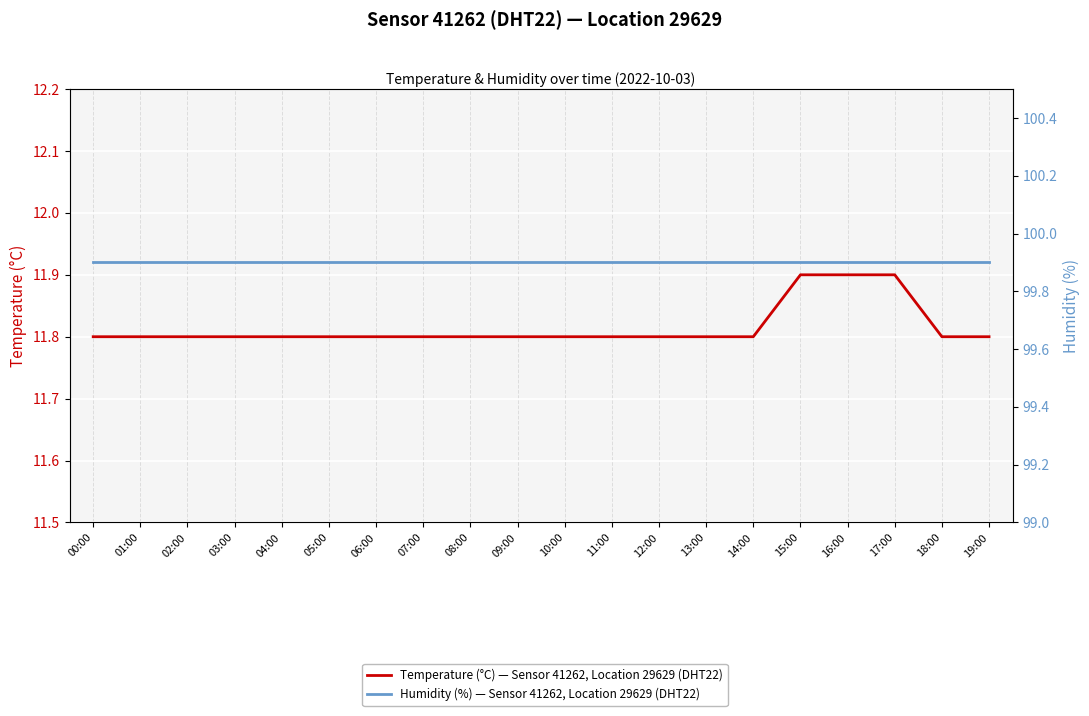

At how many categories does at least one series exceed 34?

20